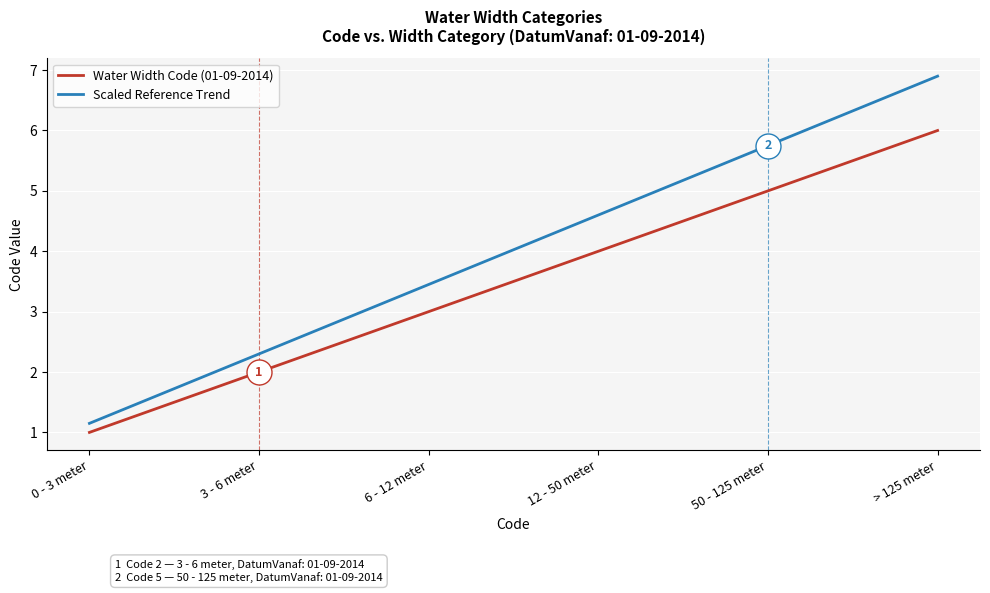

At which category does the chart reach its minimum across all series?

0 - 3 meter